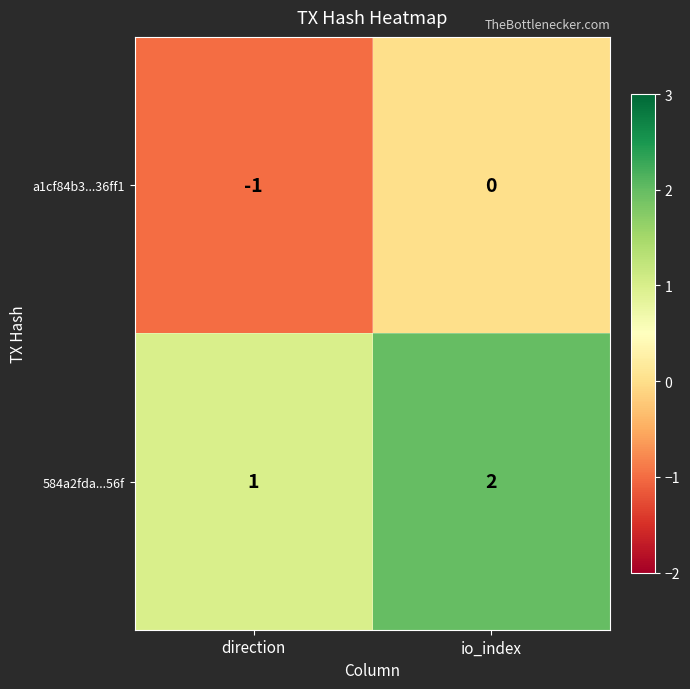

What is the sum of the 584a2fda...56f values at direction and io_index?

3